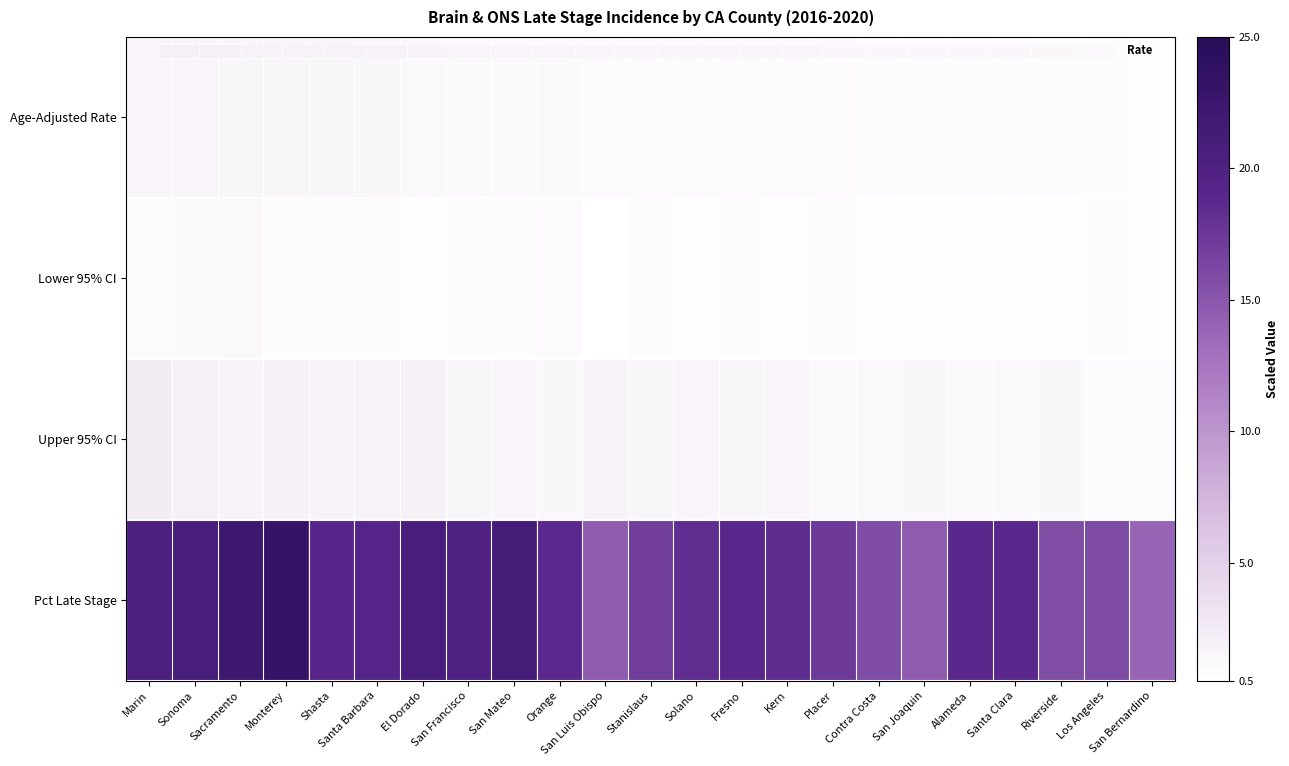

The Lower 95% CI series shows 0.8 at Los Angeles. True or false?

True